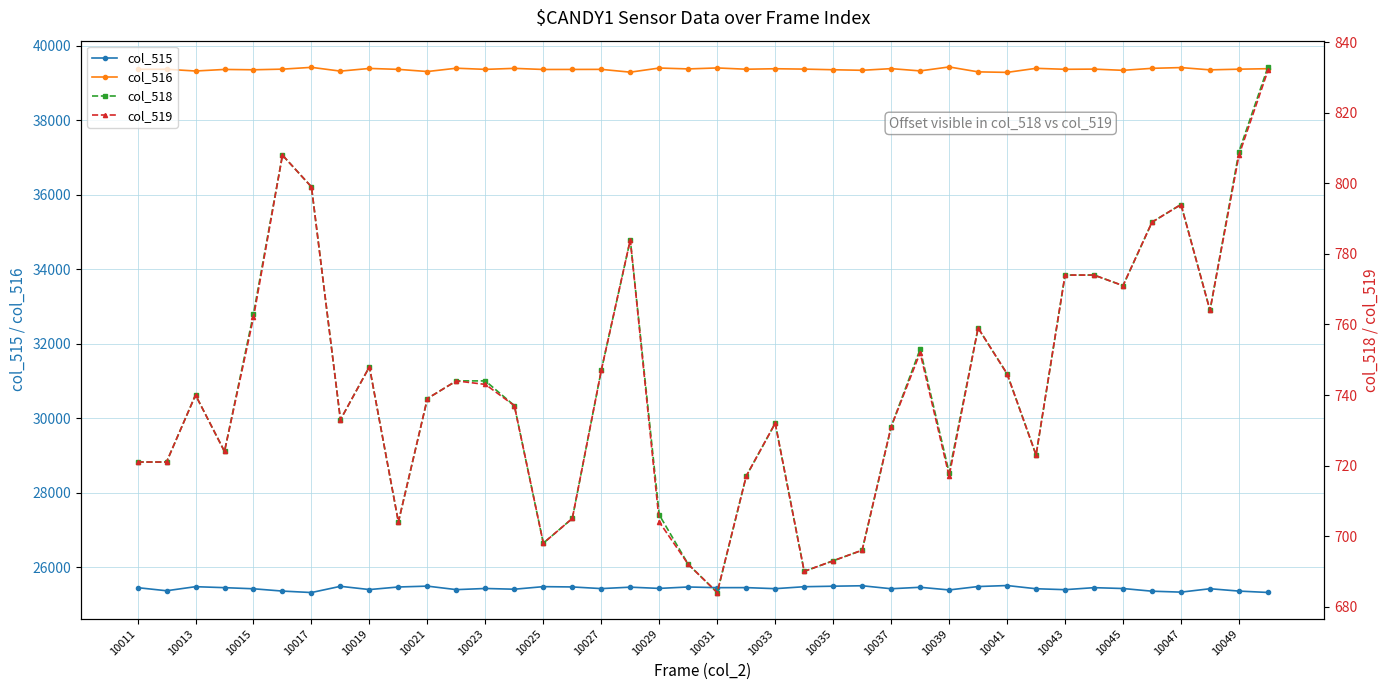

What is the approximate value of col_515 at 10027?

25428